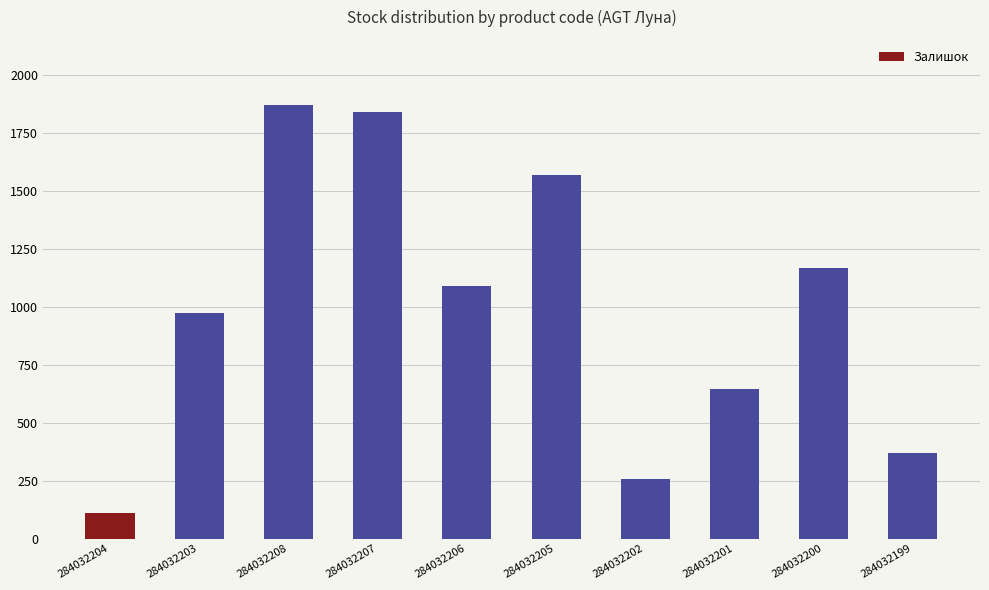

Are the bars horizontal?

No